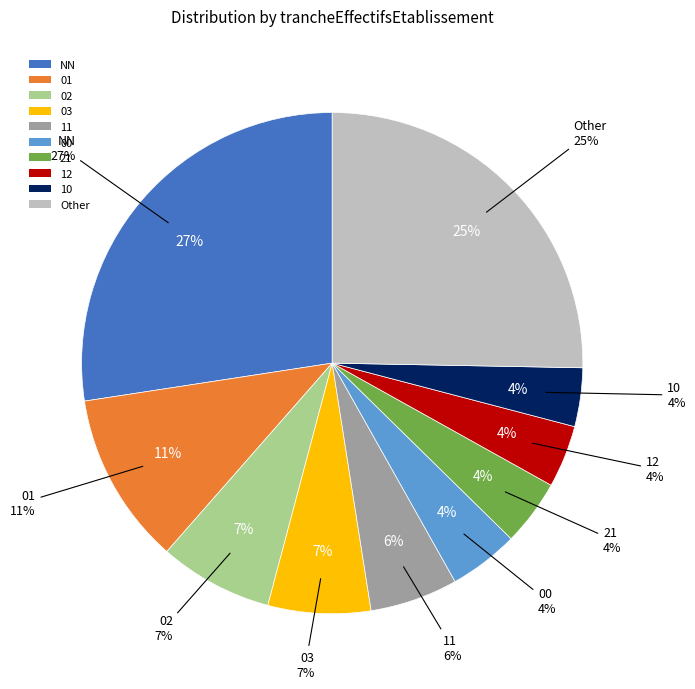

Is it true that 11 is 1% of the pie?

False